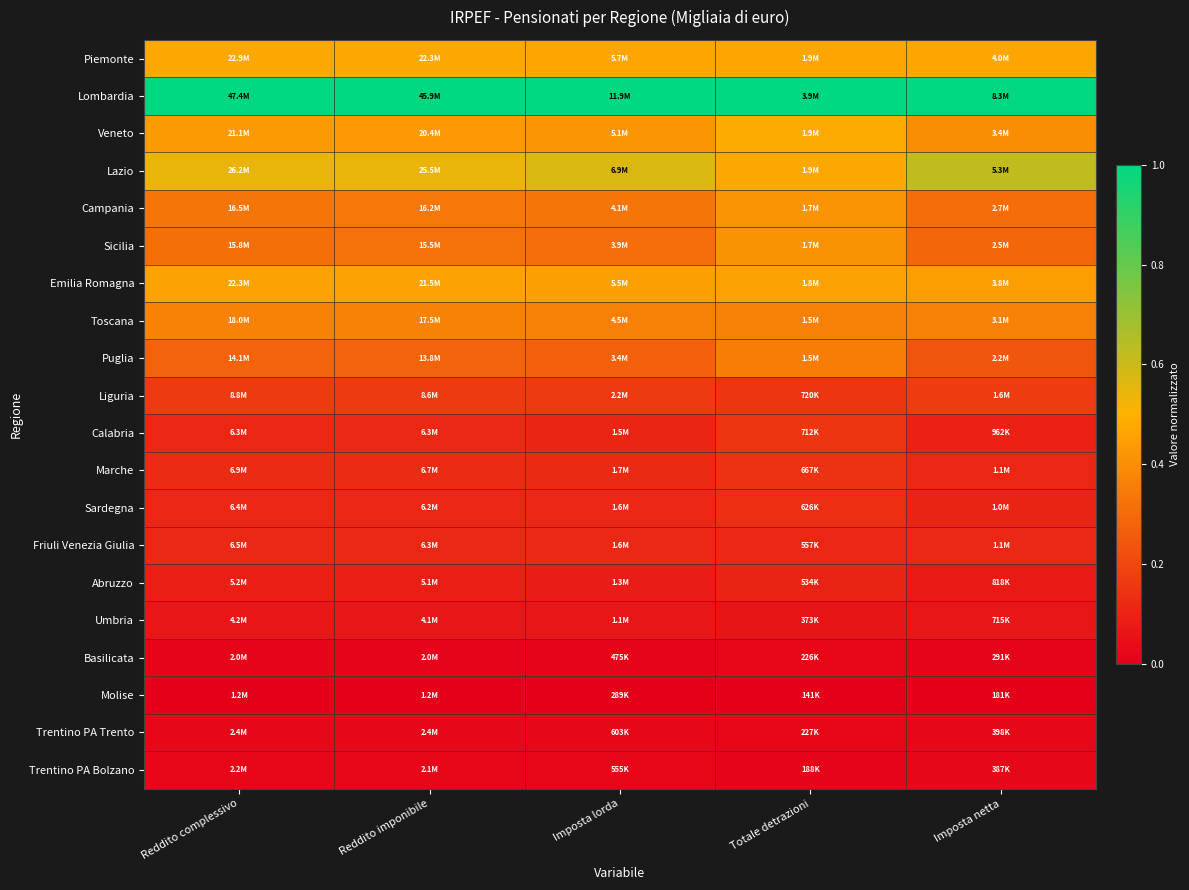

List the series in order of their peak value, highest first.

Lombardia, Lazio, Veneto, Piemonte, Emilia Romagna, Campania, Sicilia, Toscana, Puglia, Liguria, Calabria, Marche, Sardegna, Friuli Venezia Giulia, Abruzzo, Umbria, Trentino PA Trento, Trentino PA Bolzano, Basilicata, Molise